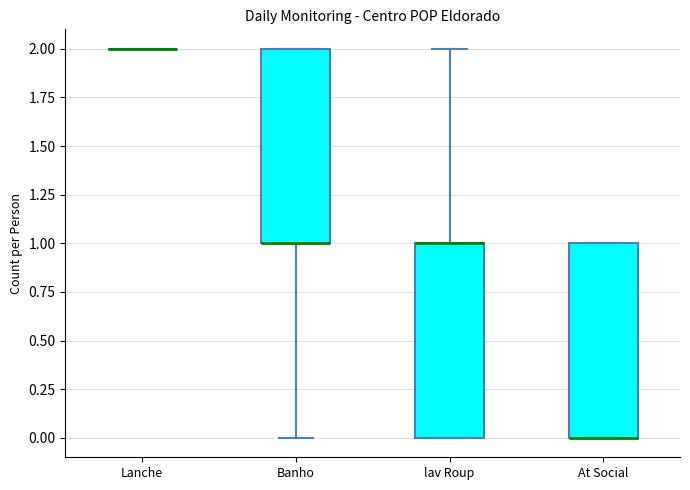

Reading left to right, transcribe this box plot: for each box, give where its median line is, the range the box spans, and where its two whiskers end, as read against the y-axis. The values are not printed on the chart, so give them approximately, as read against the axis.

Lanche: box collapsed to a line at 2, whiskers 2 to 2
Banho: median 1 (drawn on the box's lower edge), box 1 to 2, whiskers 0 to 2
lav Roup: median 1 (drawn on the box's upper edge), box 0 to 1, whiskers 0 to 2
At Social: median 0 (drawn on the box's lower edge), box 0 to 1, whiskers 0 to 1